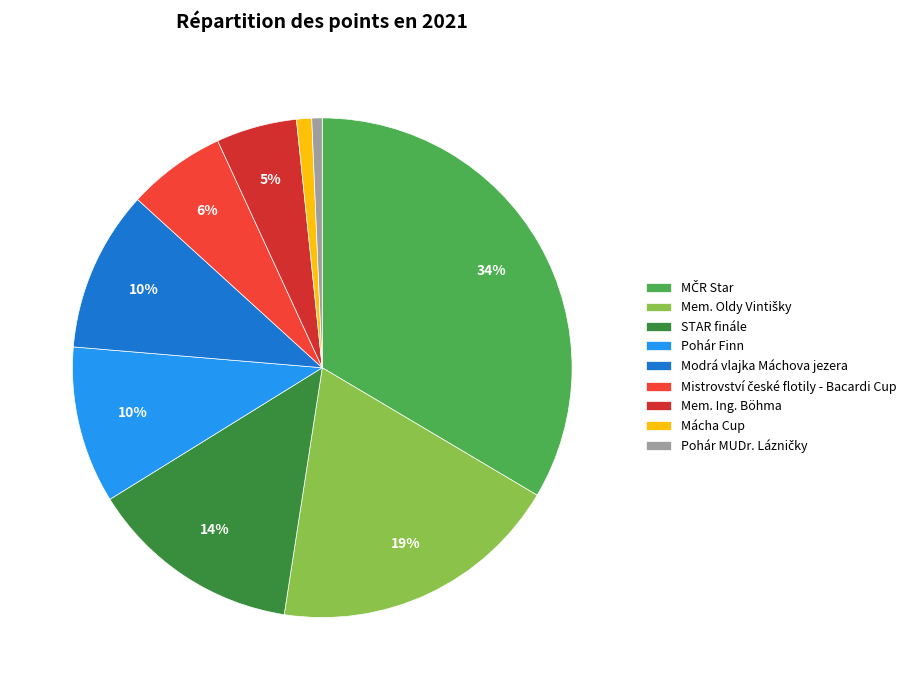

What is the largest slice in the pie chart?

MČR Star